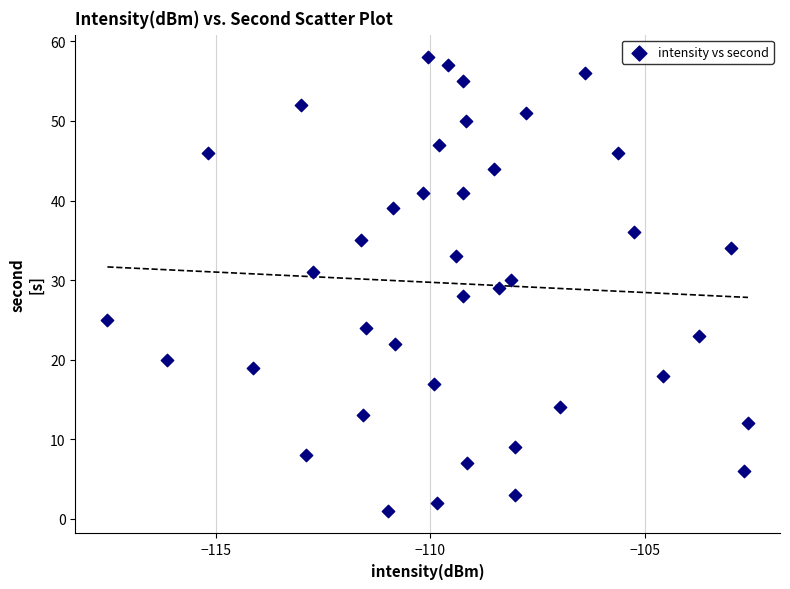

What is the range of Y values (max minus min)?

57